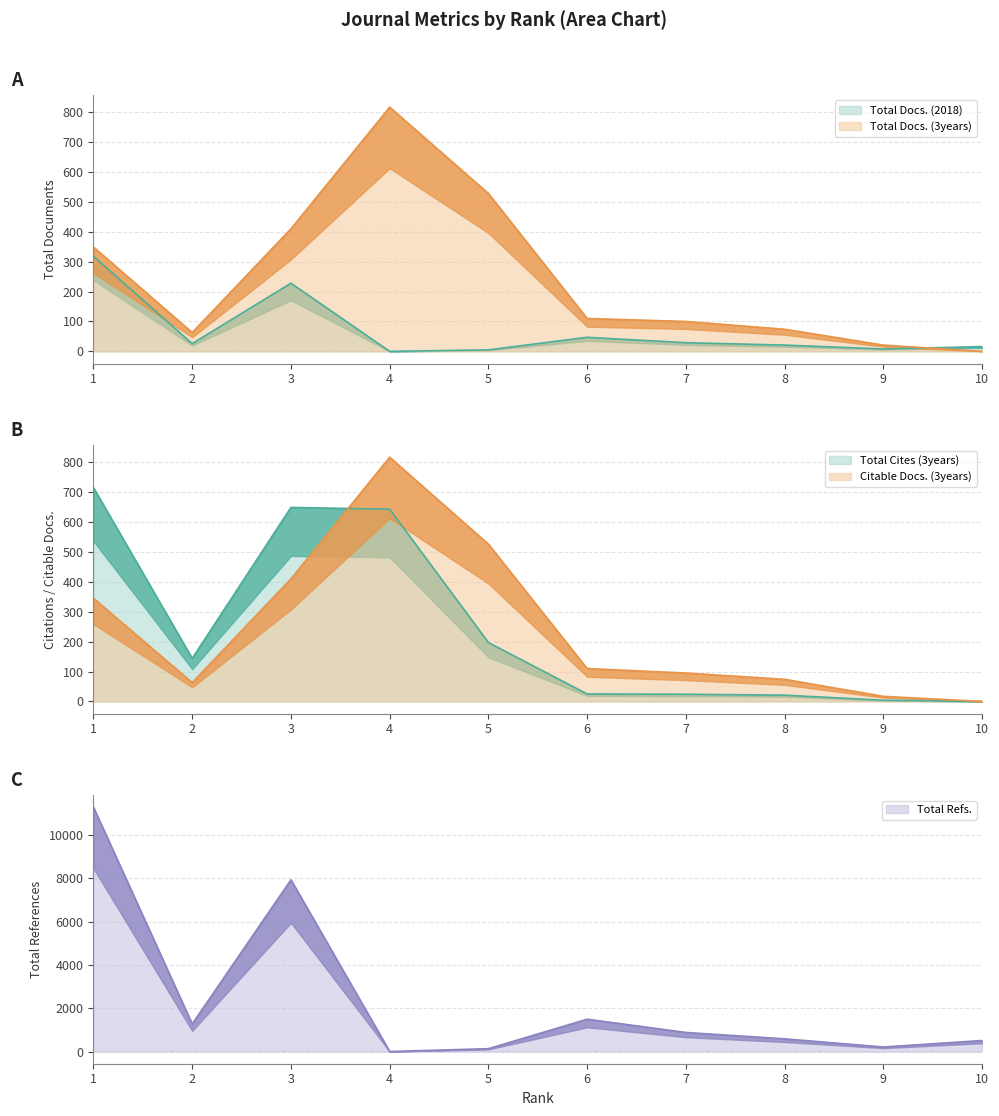

How many data points in Citable Docs. (3years) are above 110?

4